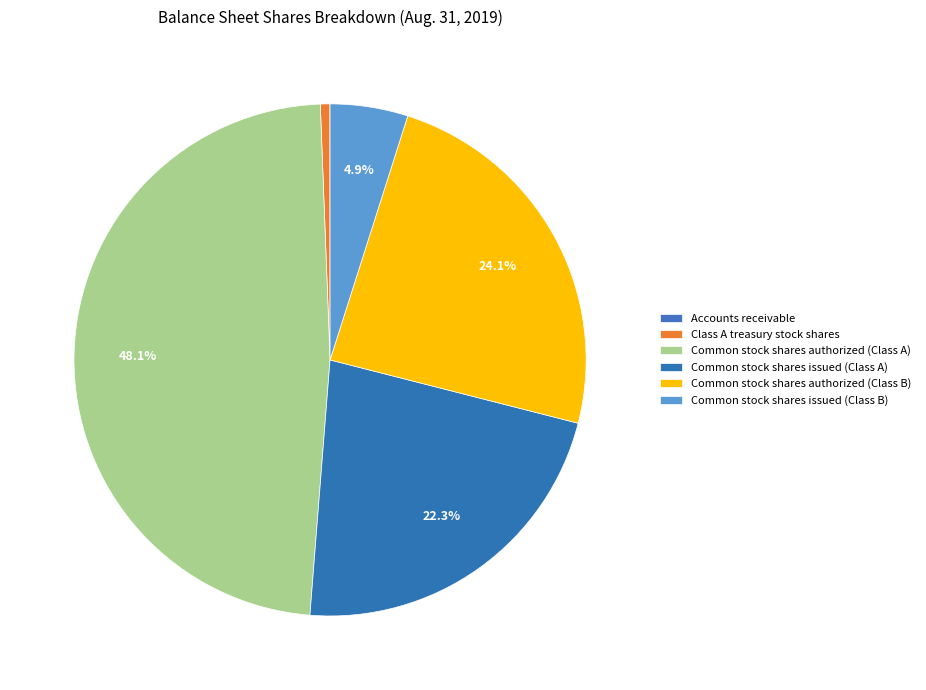

What is the change in value from Accounts receivable to Common stock shares issued (Class B)?

+10176260